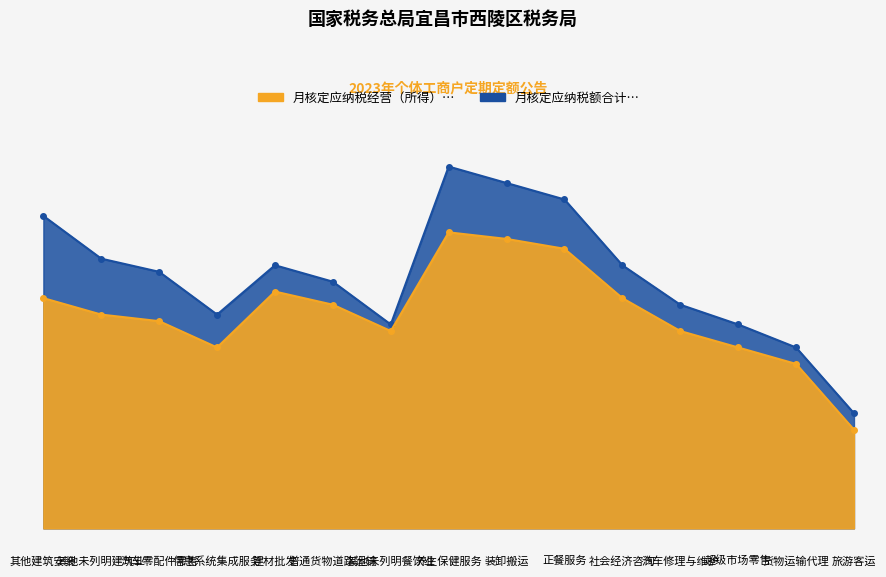

What position from the left is 货物运输代理?

14